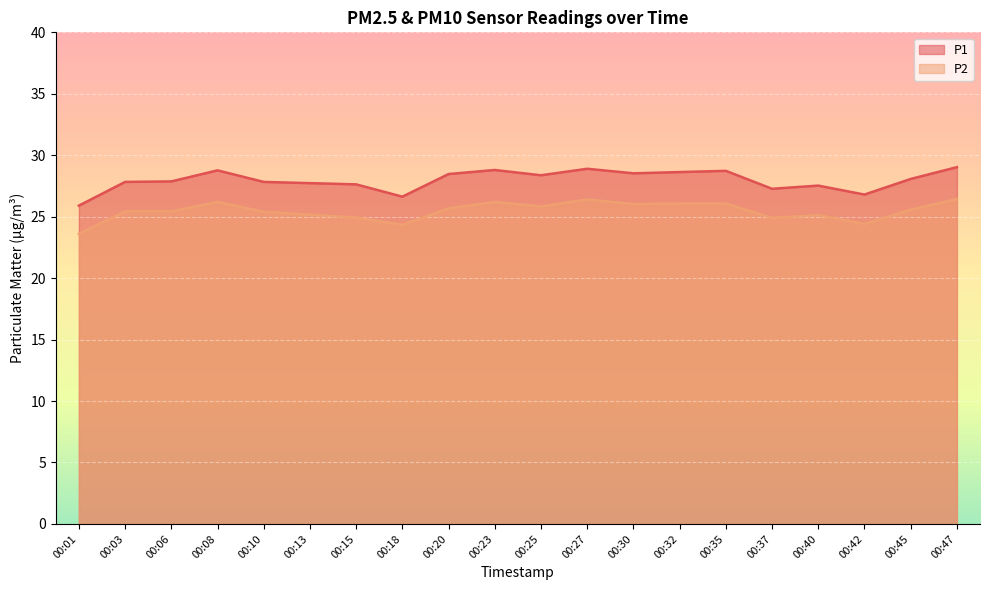

The value of P1 at 00:13 is 27.7. True or false?

True